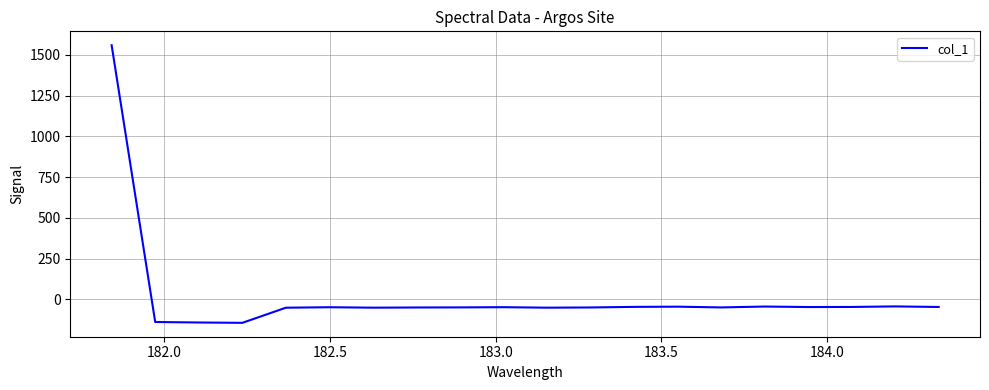

How many values are above zero?

1